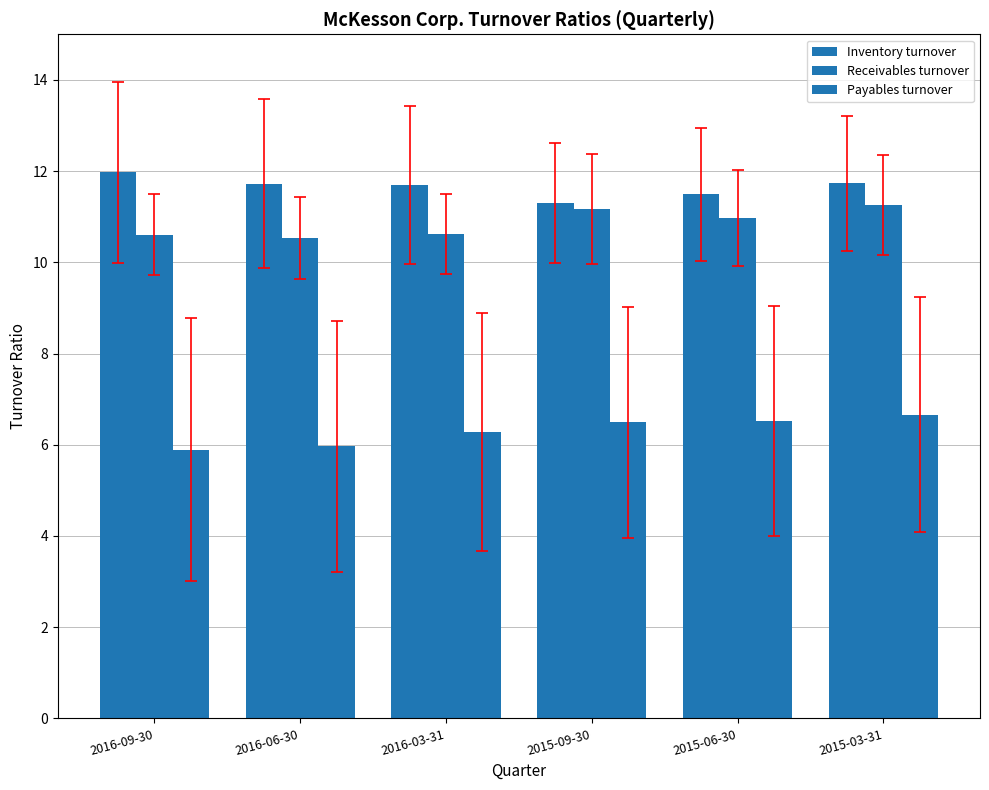

What value does the Inventory turnover series have at 2015-03-31?

11.7